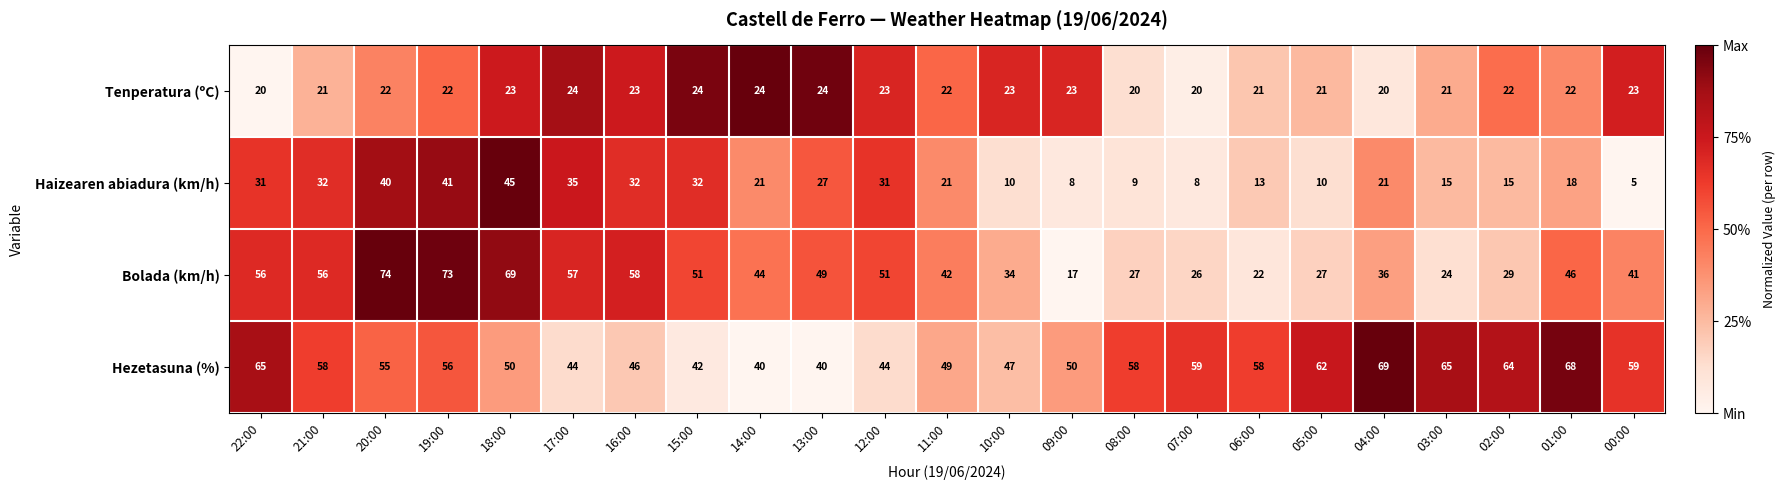

What is the spread (max minus min) of values at 17:00?

33